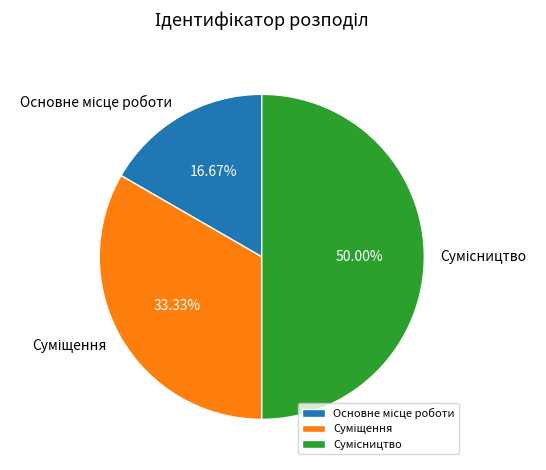

Is the sum of Суміщення and Сумісництво greater than half?

Yes